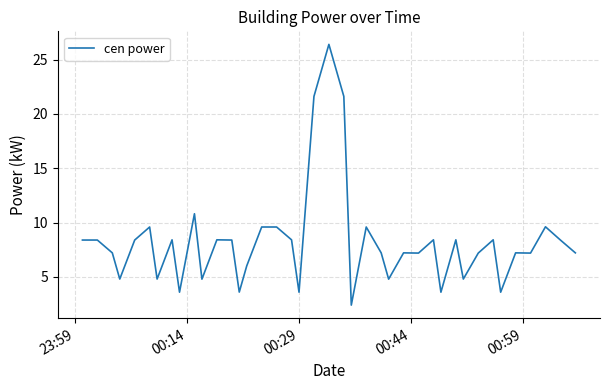

What is the maximum value shown in the chart?

26.4